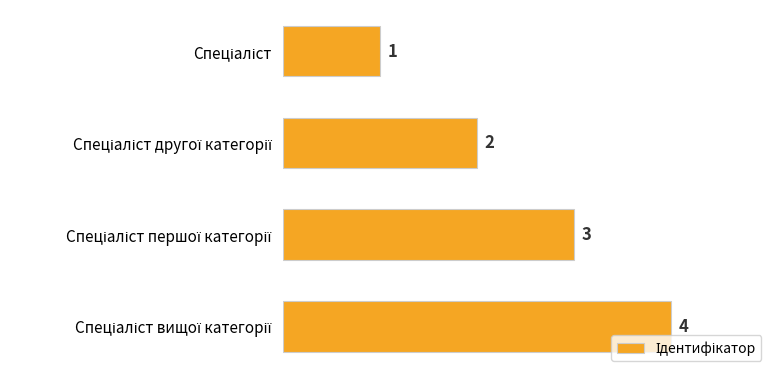

What is the value of the 3rd bar from the top?

3